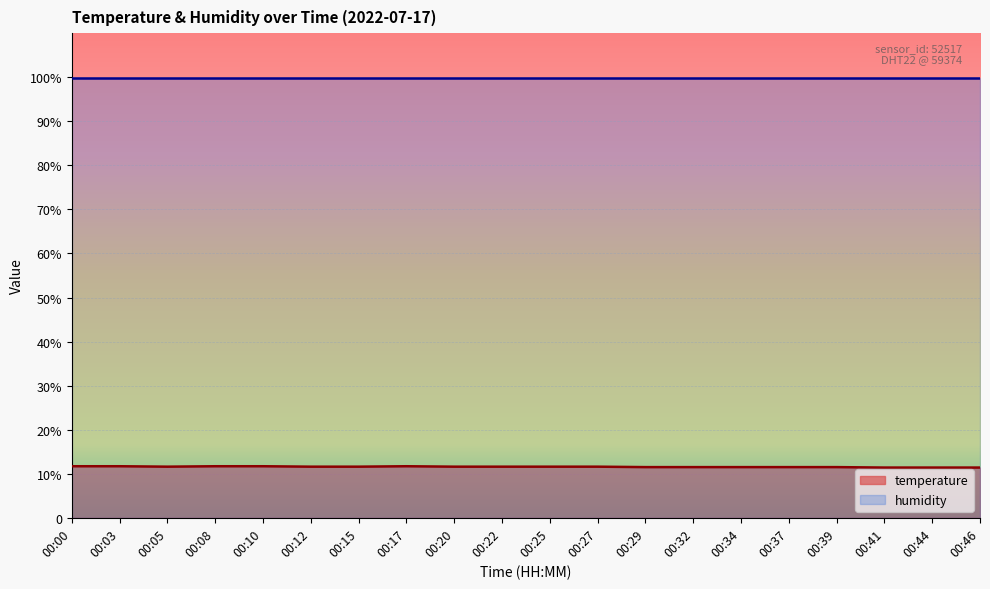

Which category has the lowest value across all series?

00:41